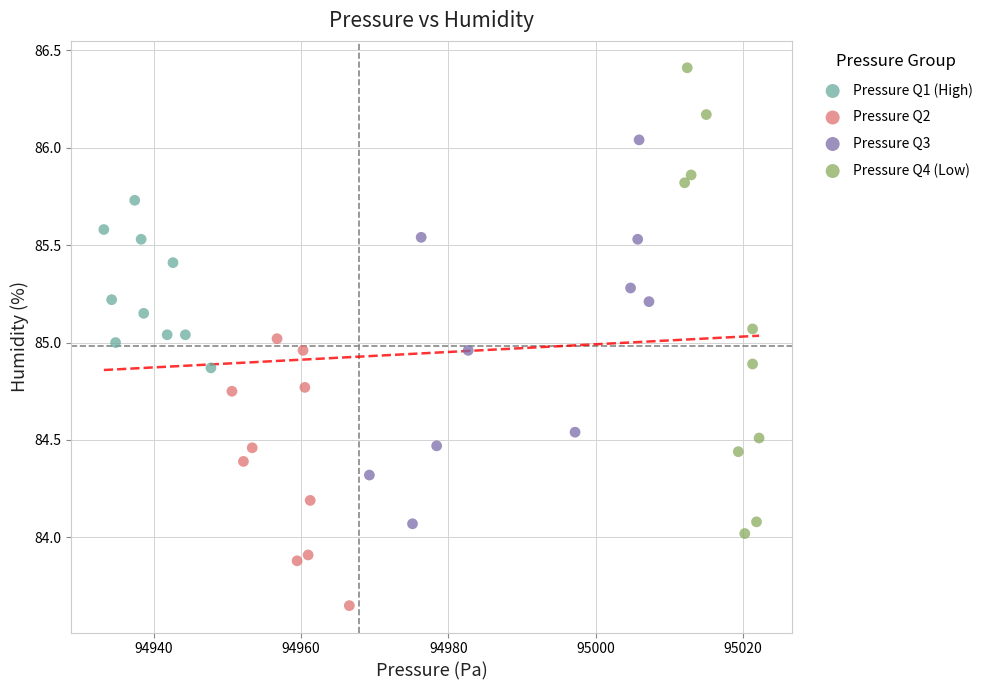

Which series has the widest spread of Y values?

Pressure Q4 (Low)